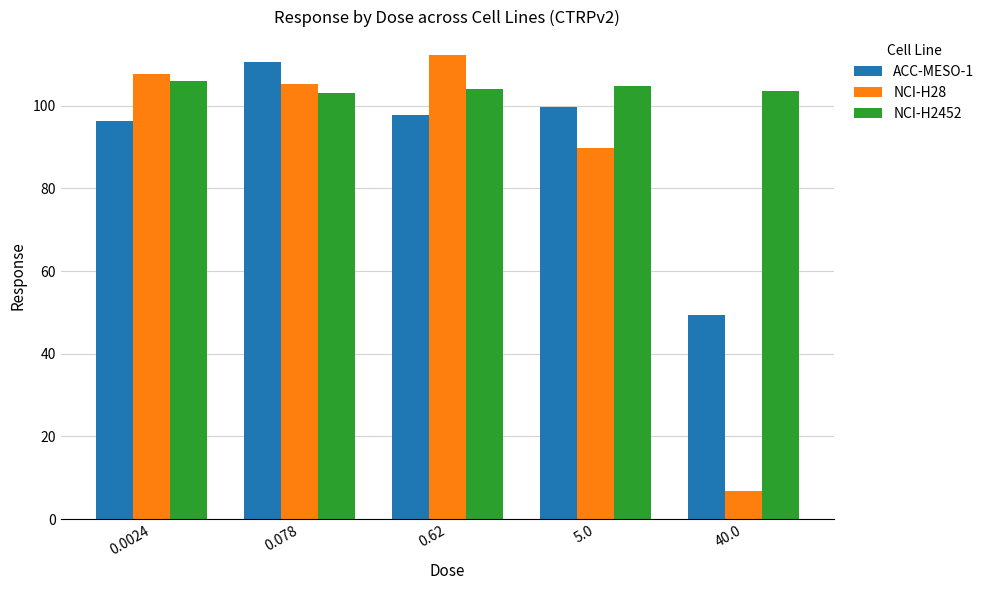

Read the NCI-H2452 value at 0.0024.

106.0